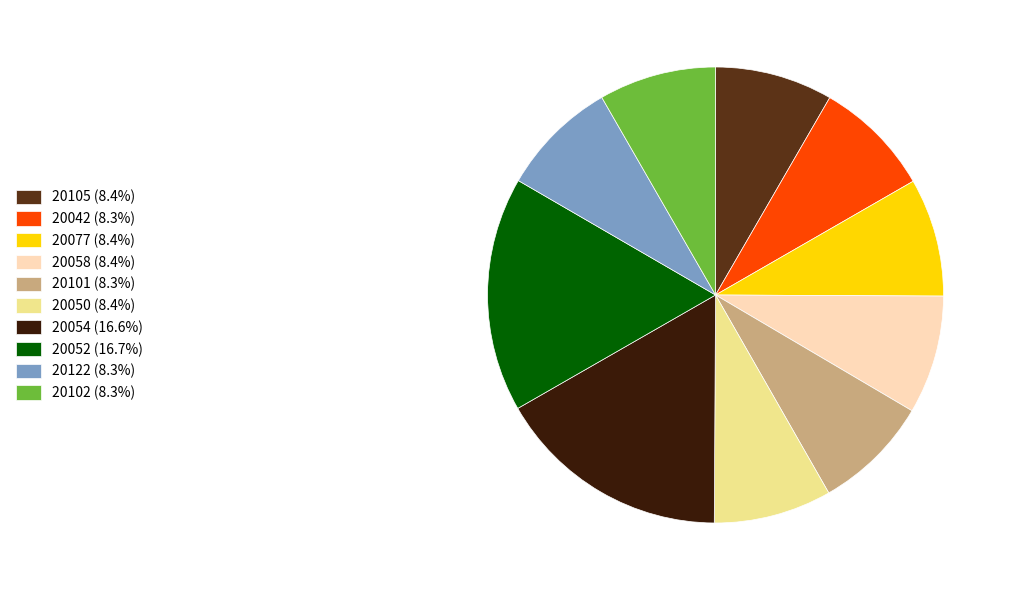

Count the number of slices in the pie.

10